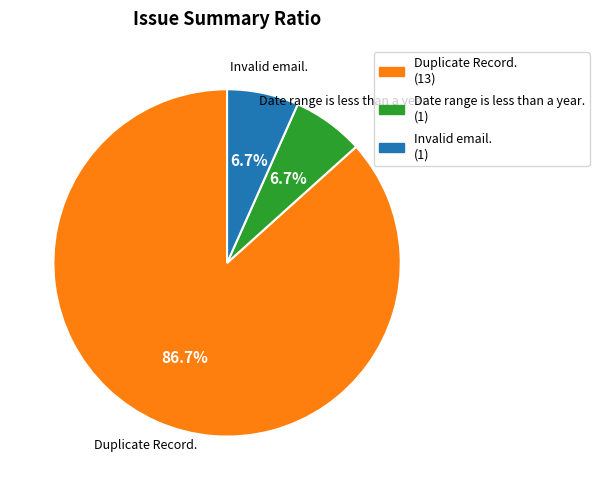

To the nearest percent, what is the average slice percentage?

33%